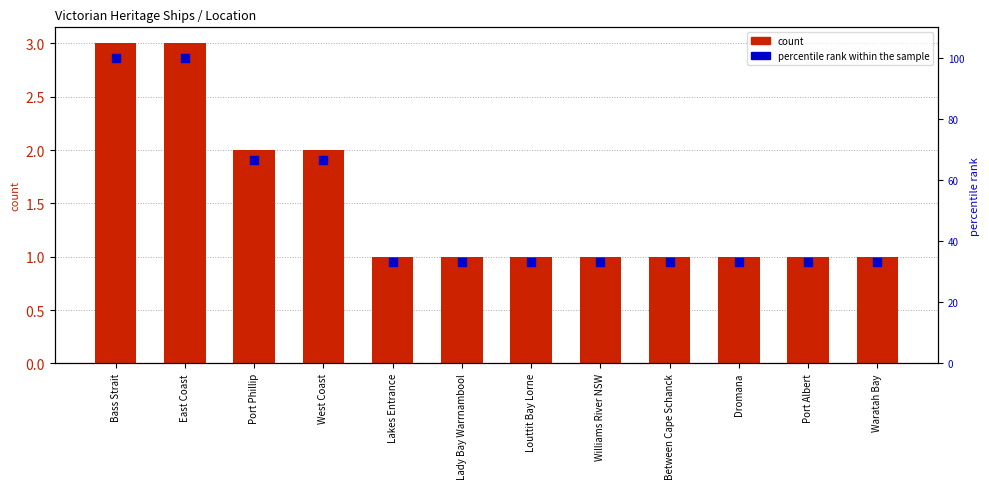

Which series has the largest total across all categories?

percentile rank within the sample